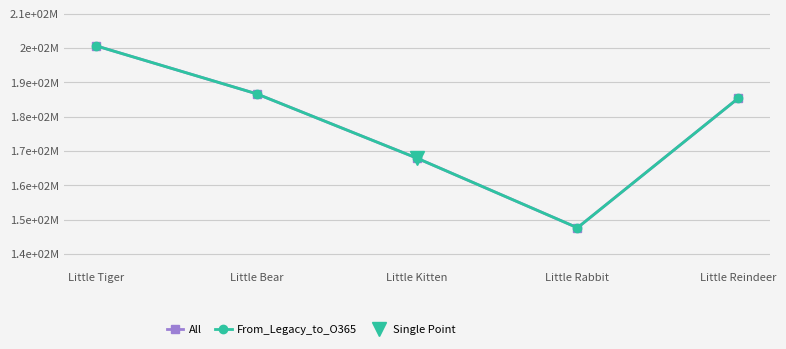

What is the label of the 4th point from the right?

Little Bear